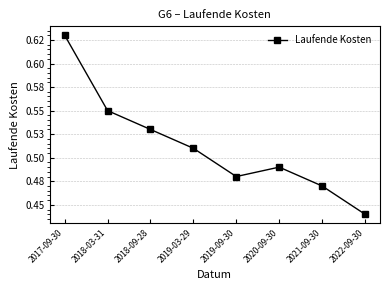

What is the difference between the second highest and minimum values?

0.1